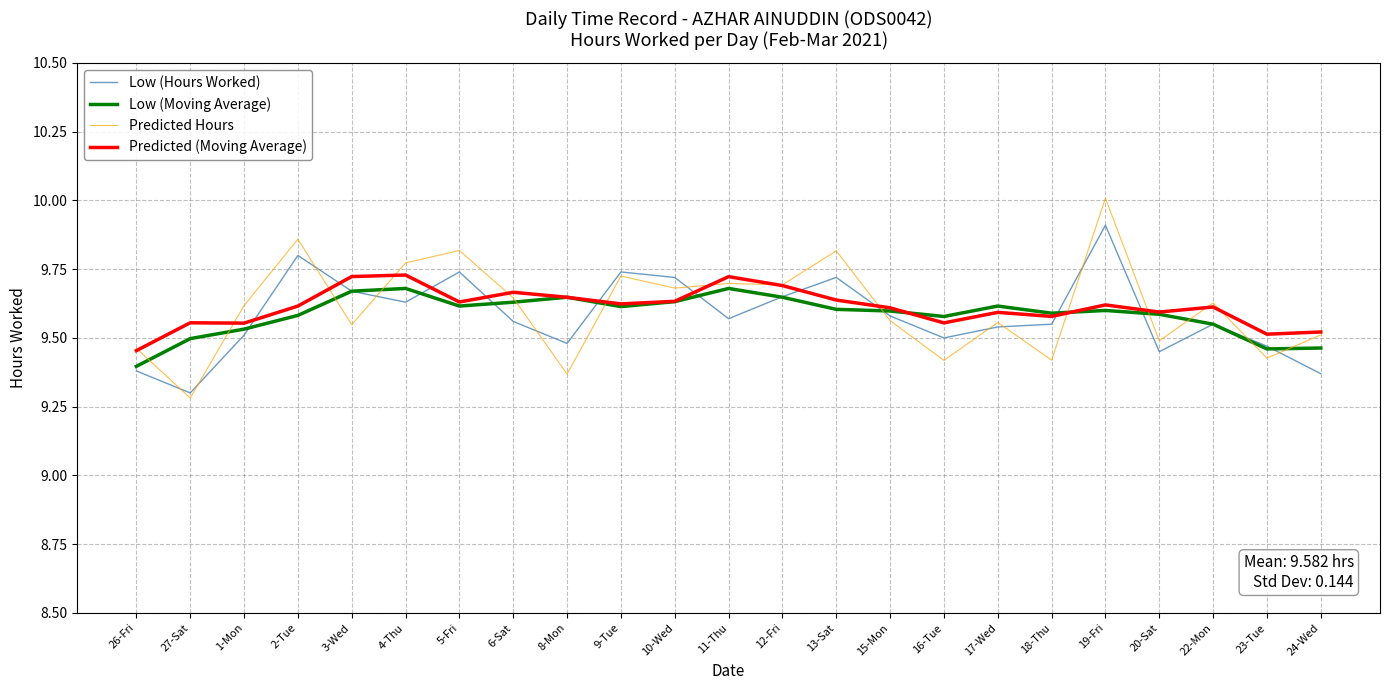

True or false: Predicted (Moving Average) has a value of 9.5 at 26-Fri.

True